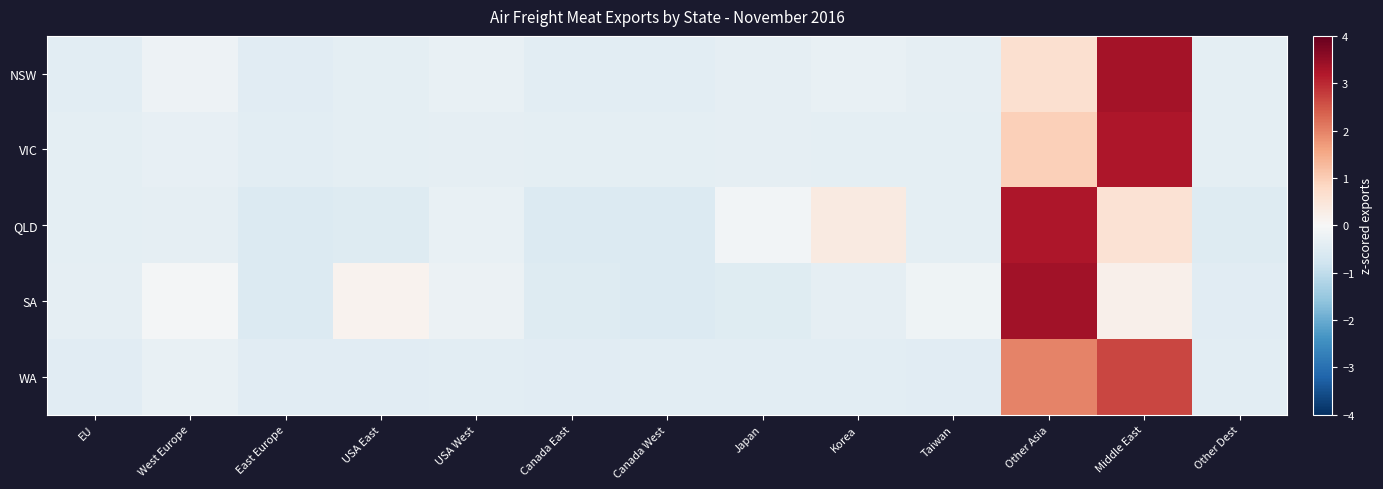

What is the total value across all series at Japan?

-1.7